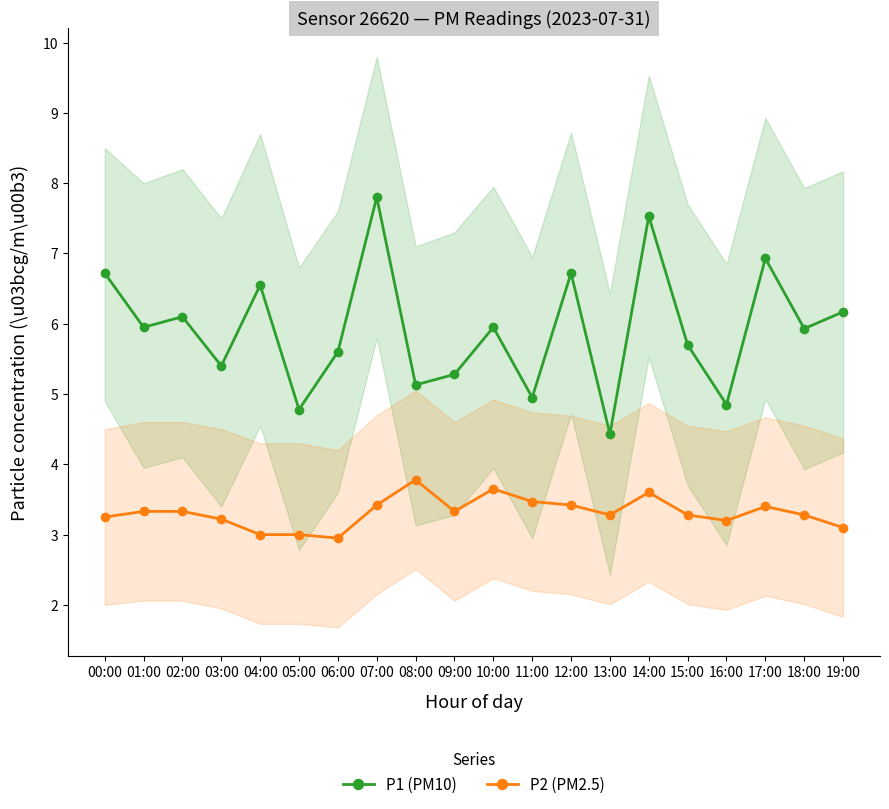

List the labels in order of P1 (PM10) value, smallest first.

13:00, 05:00, 16:00, 11:00, 08:00, 09:00, 03:00, 06:00, 15:00, 18:00, 01:00, 10:00, 02:00, 19:00, 04:00, 00:00, 12:00, 17:00, 14:00, 07:00